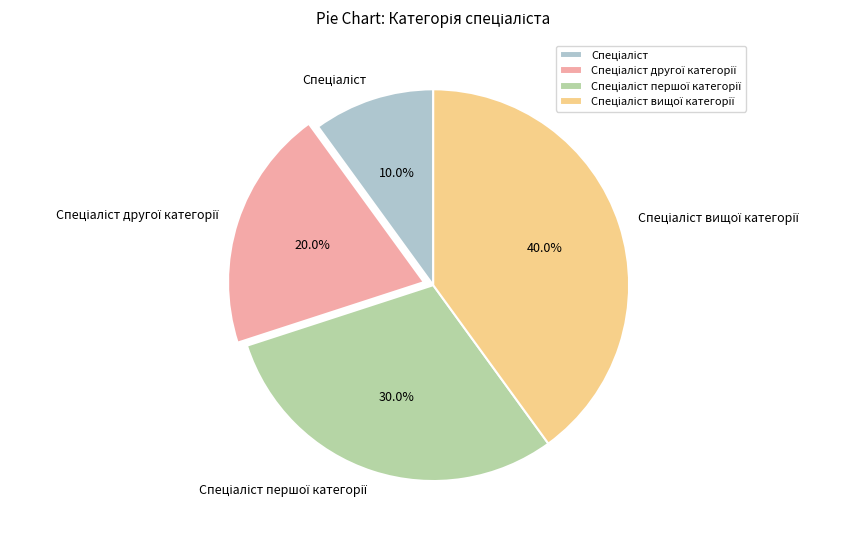

Is there any slice that represents more than half of the pie?

No